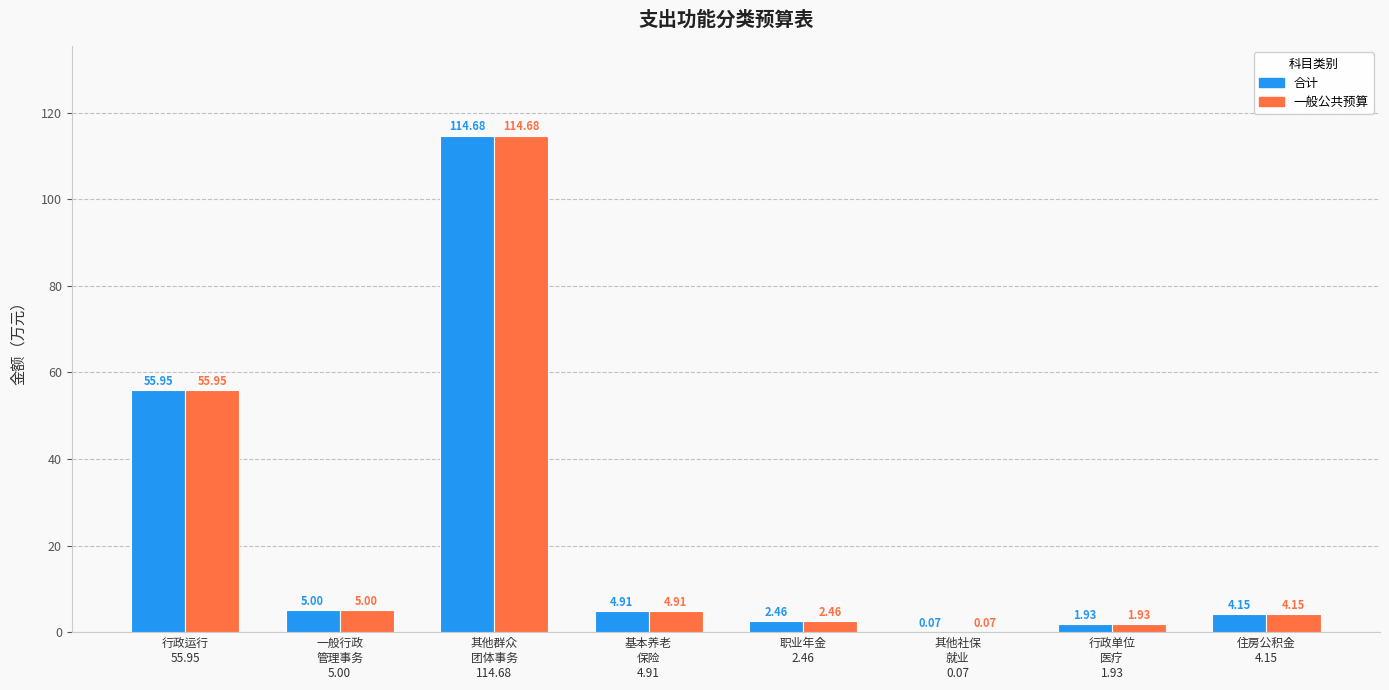

What is the sum of all 合计 values?

189.2